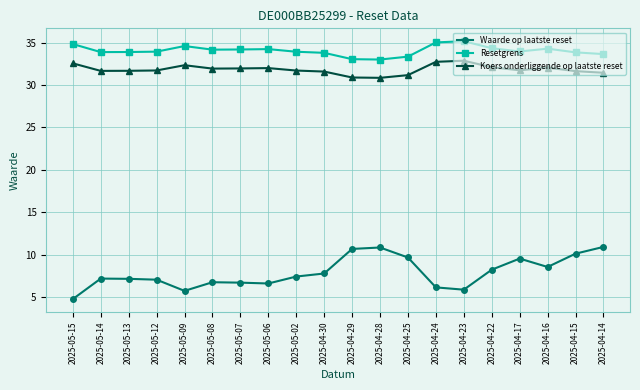

What is the maximum value for Resetgrens?

35.2